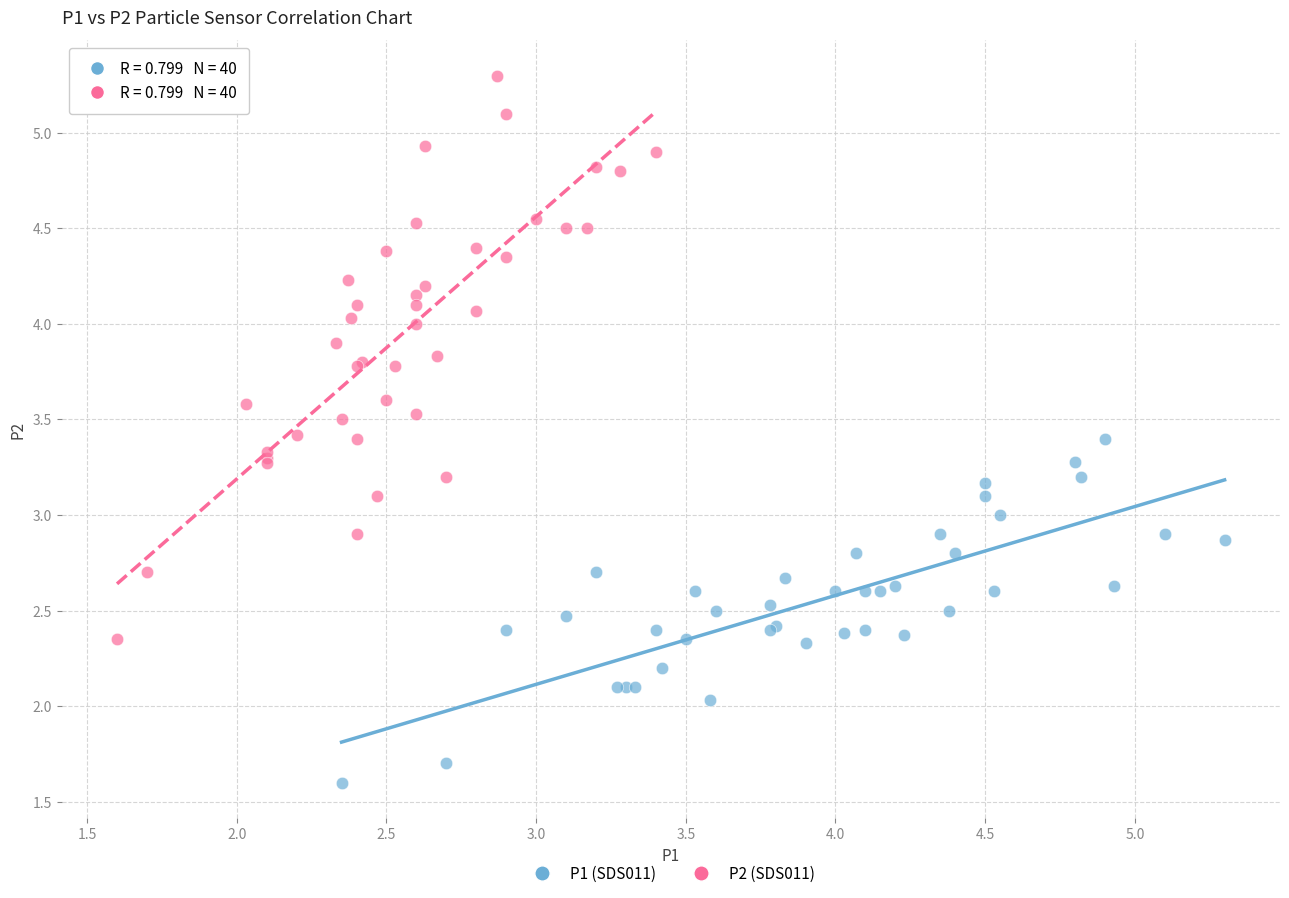

Which series contains the highest Y value?

P2 (SDS011)